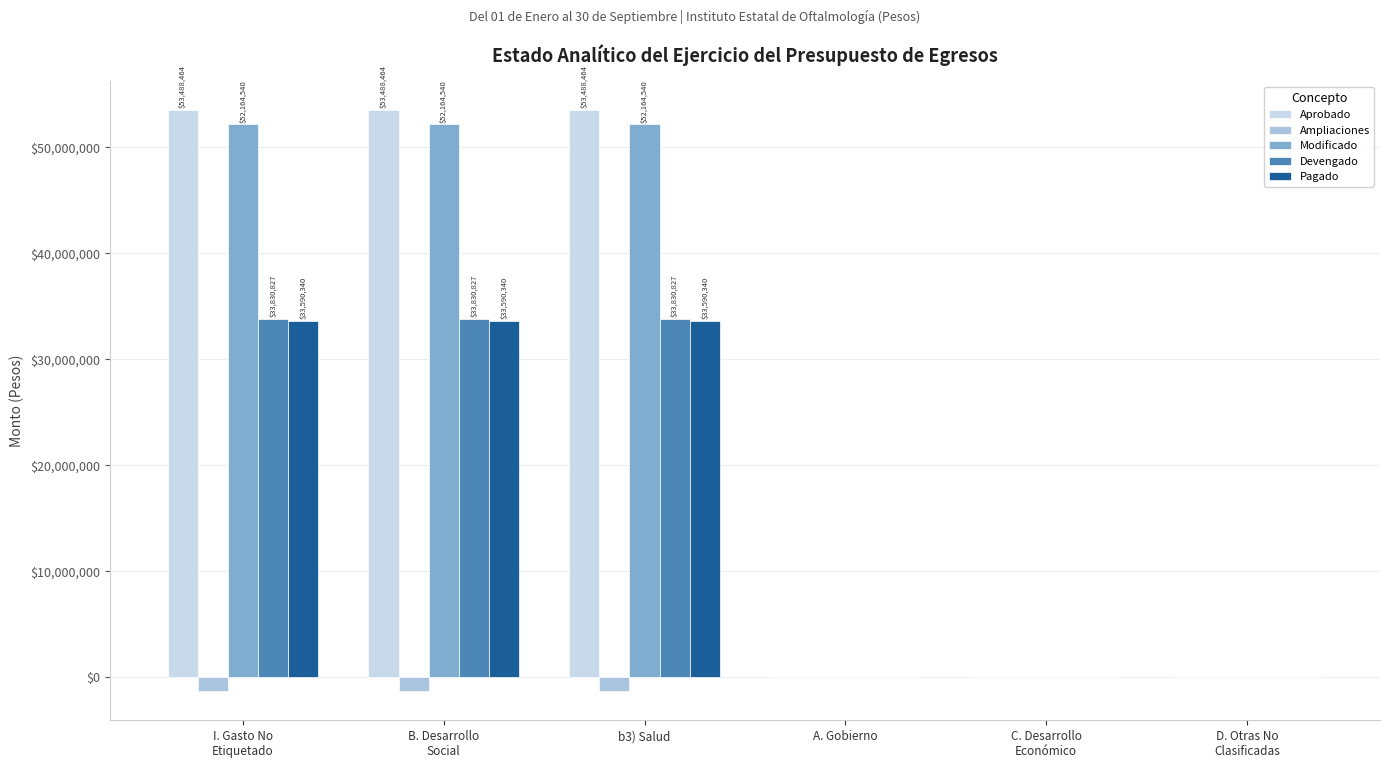

What is the greatest value displayed?

53488463.8